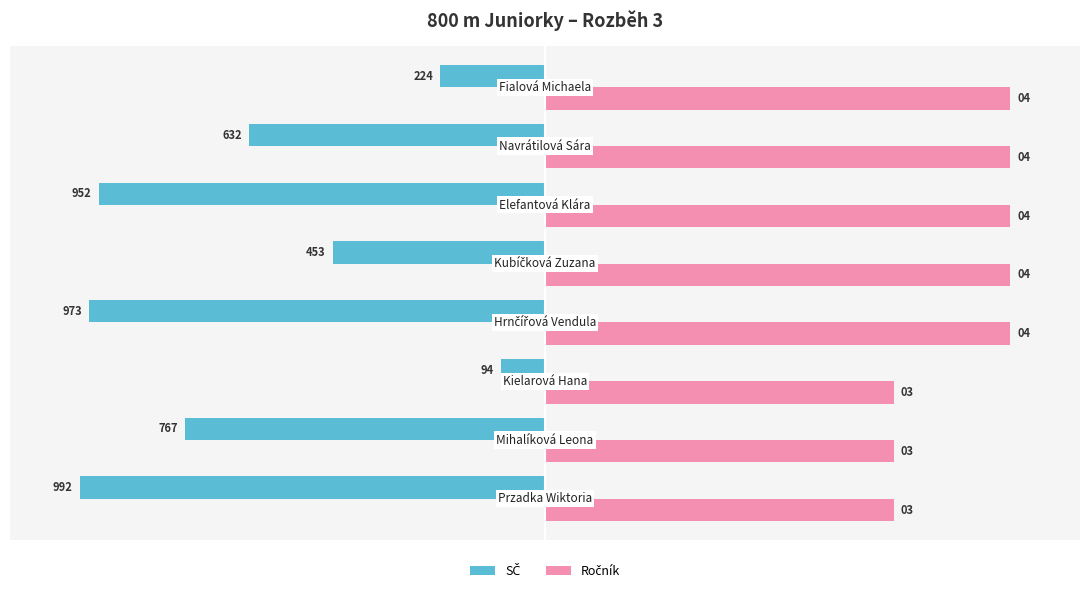

How many groups of bars are there?

8